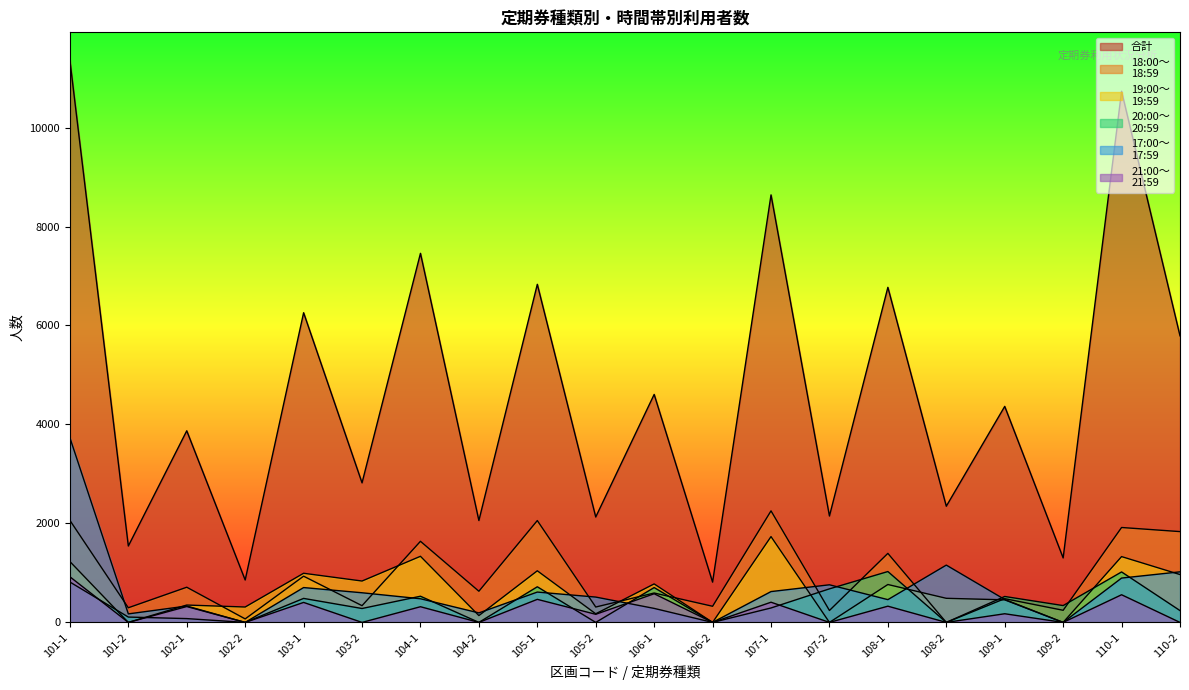

What position from the right is 108-2?

5